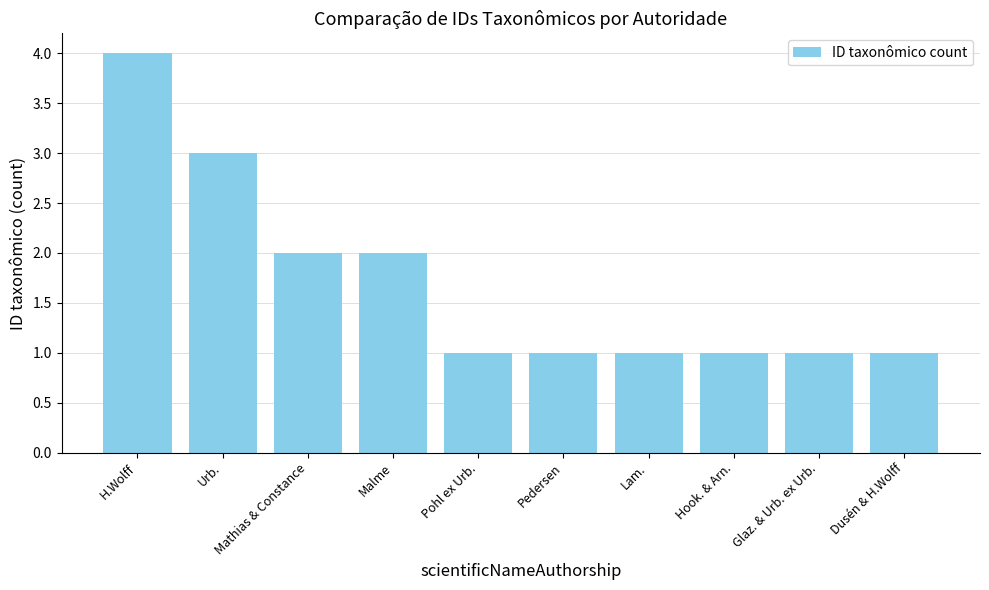

Count the values in the range 1 to 2.

8